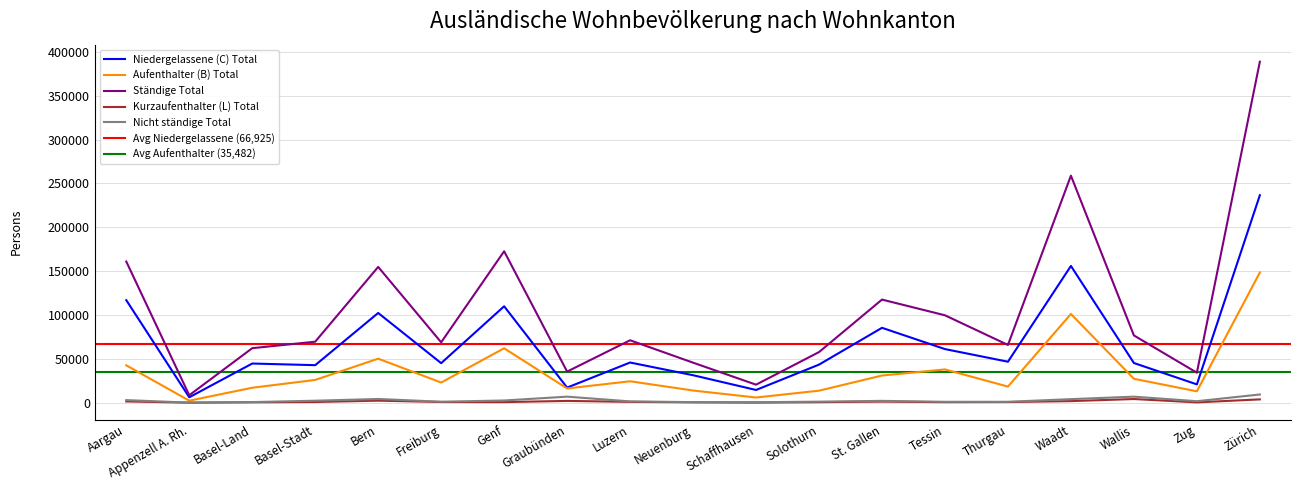

Does the chart have visible grid lines?

Yes